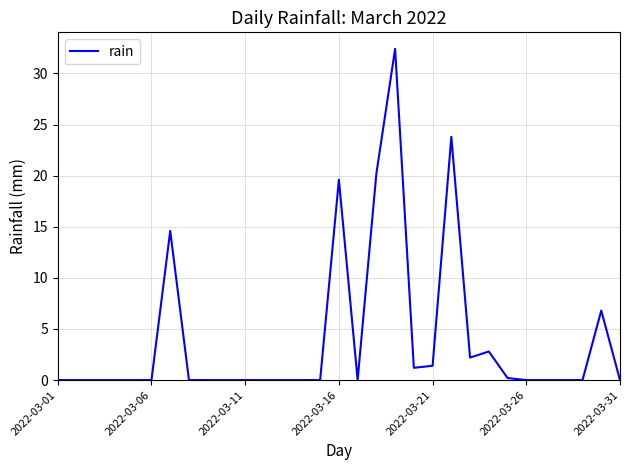

What is the difference between the maximum and minimum values?

32.4